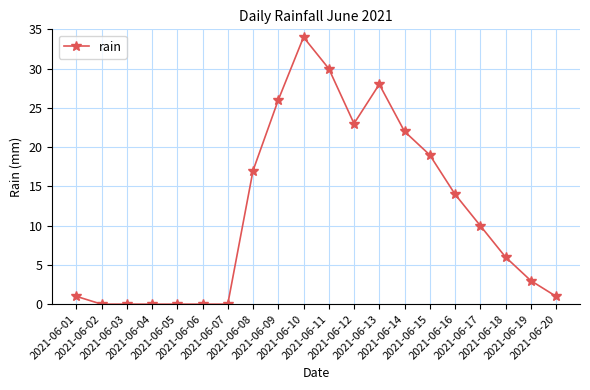

What is the maximum value shown in the chart?

34